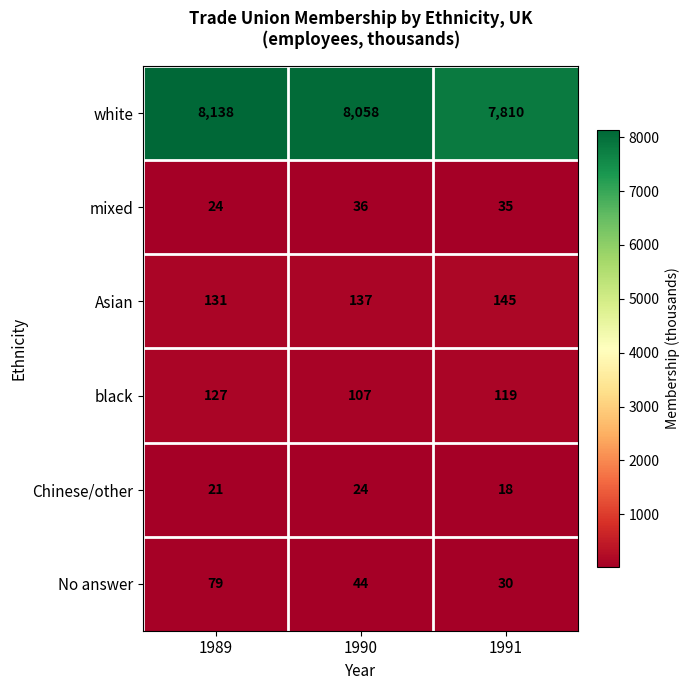

What is the spread (max minus min) of values at 1991?

7792